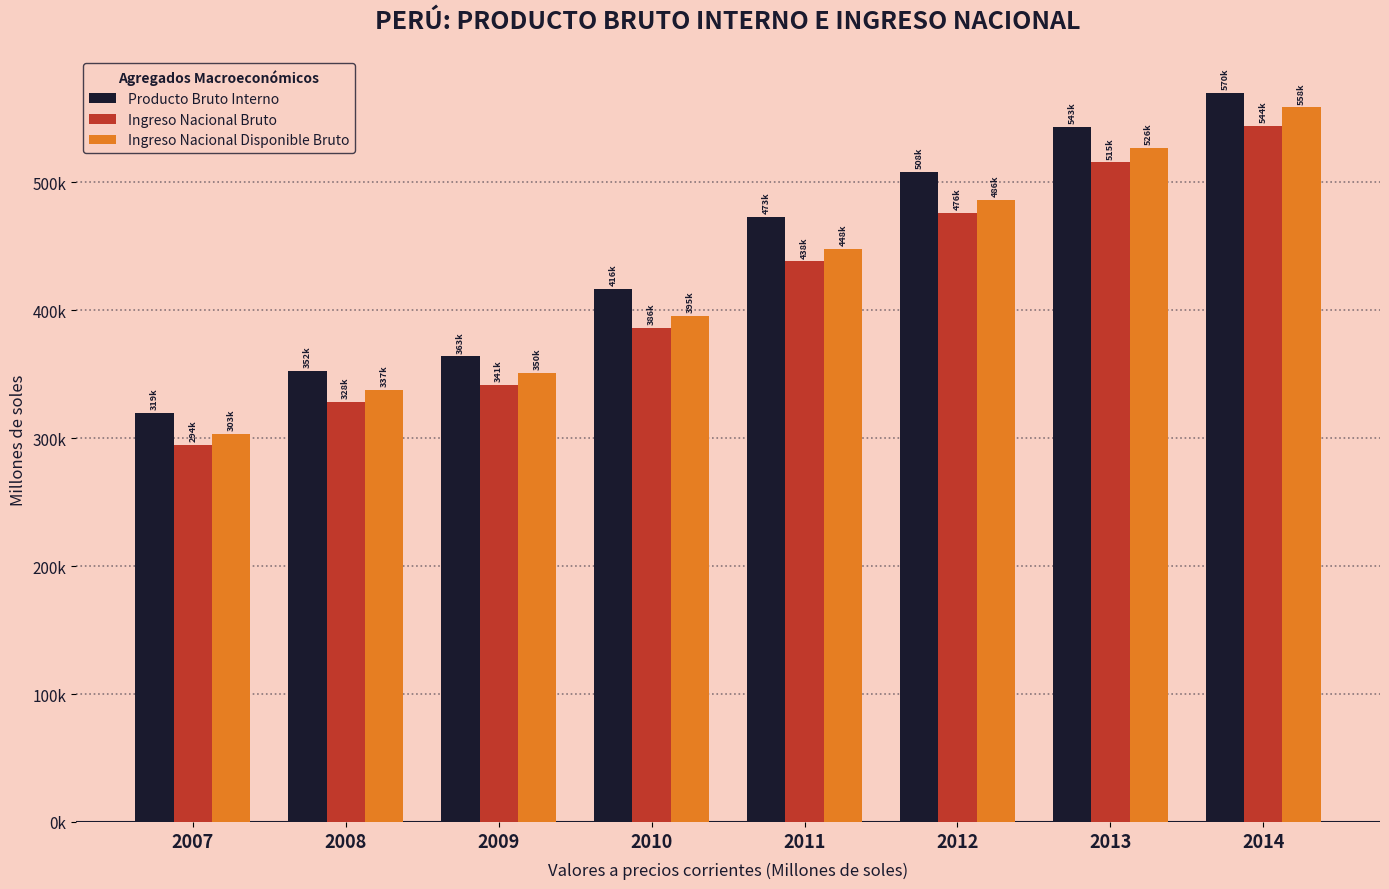

Is the value of Producto Bruto Interno at 2011 greater than the value of Ingreso Nacional Disponible Bruto at 2011?

Yes